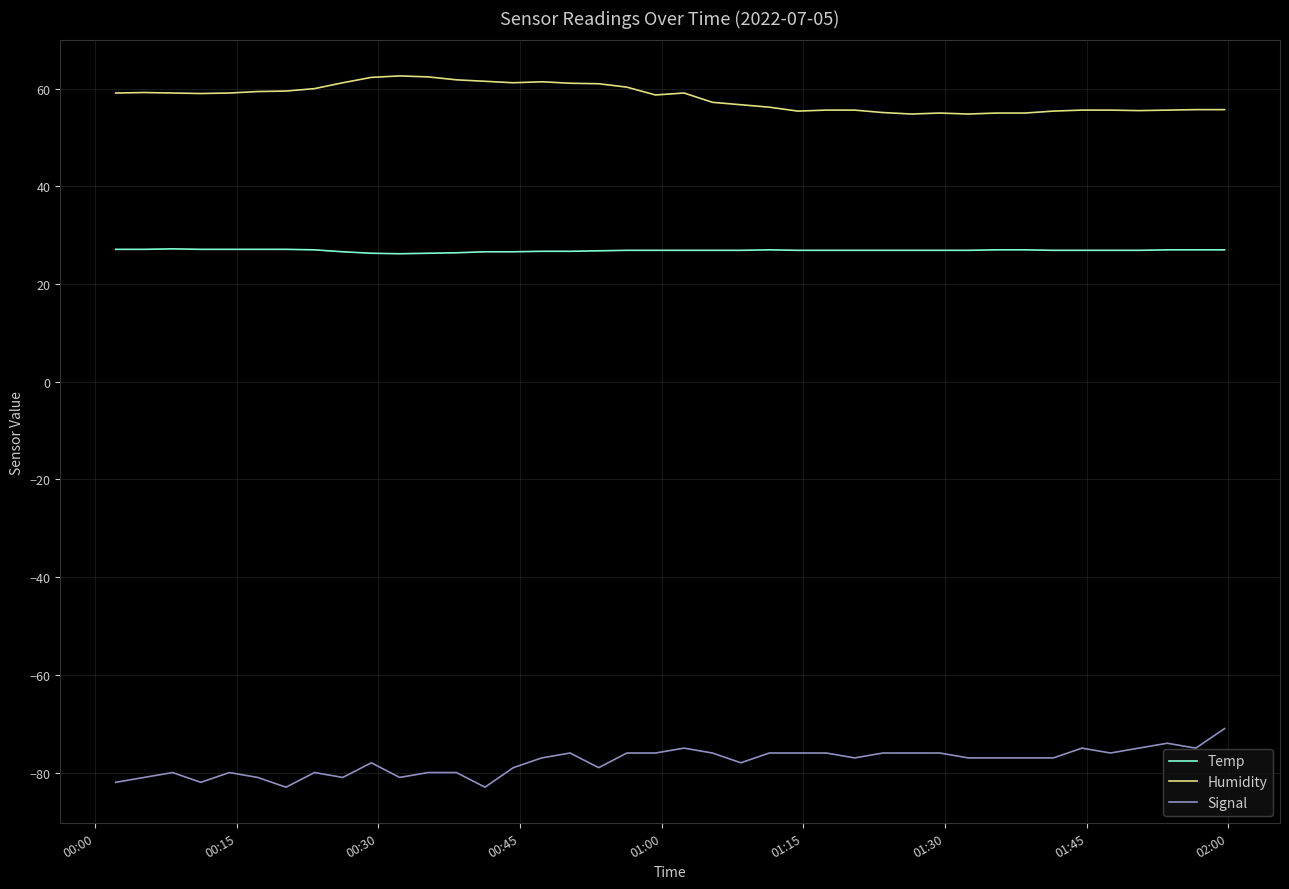

What is the difference between the maximum and minimum values in the Humidity series?

7.8